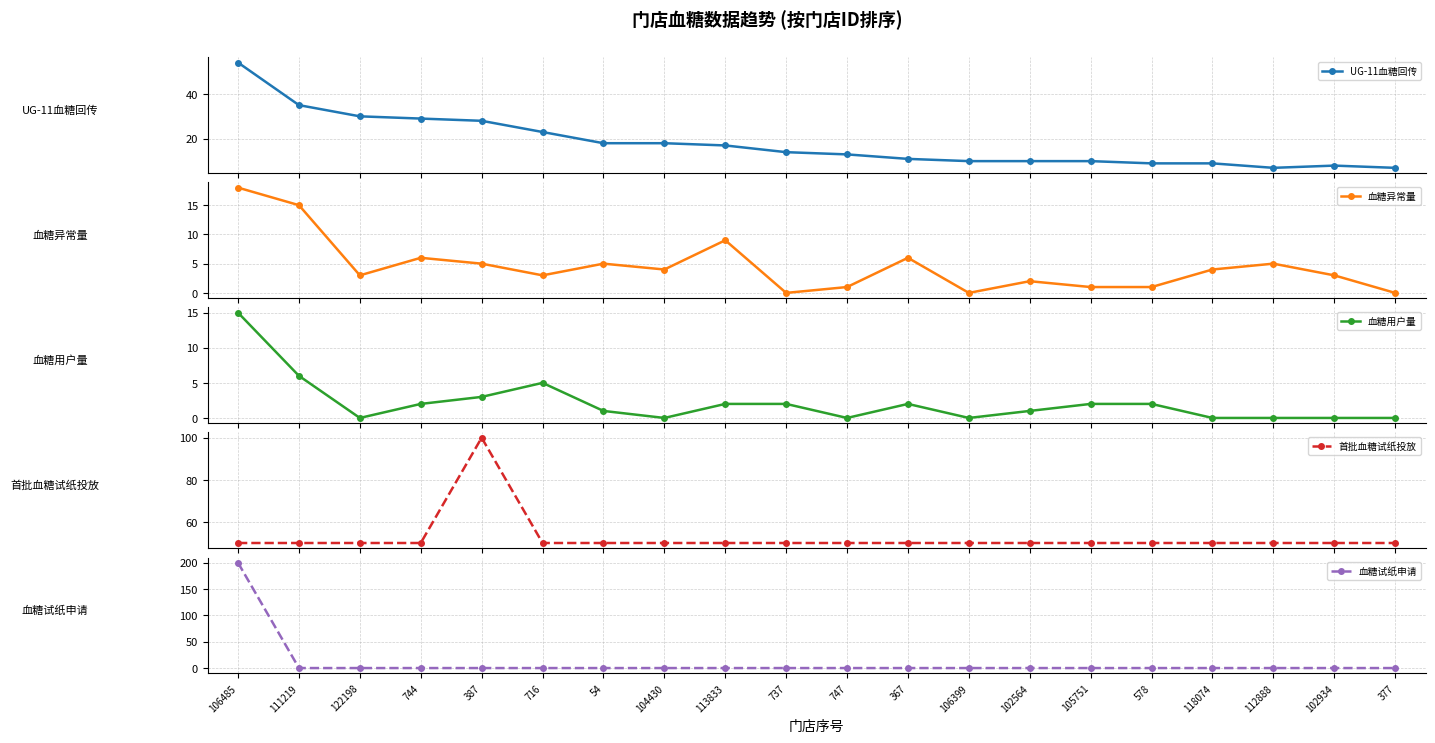

Which series changed the most between 111219 and 578?

UG-11血糖回传